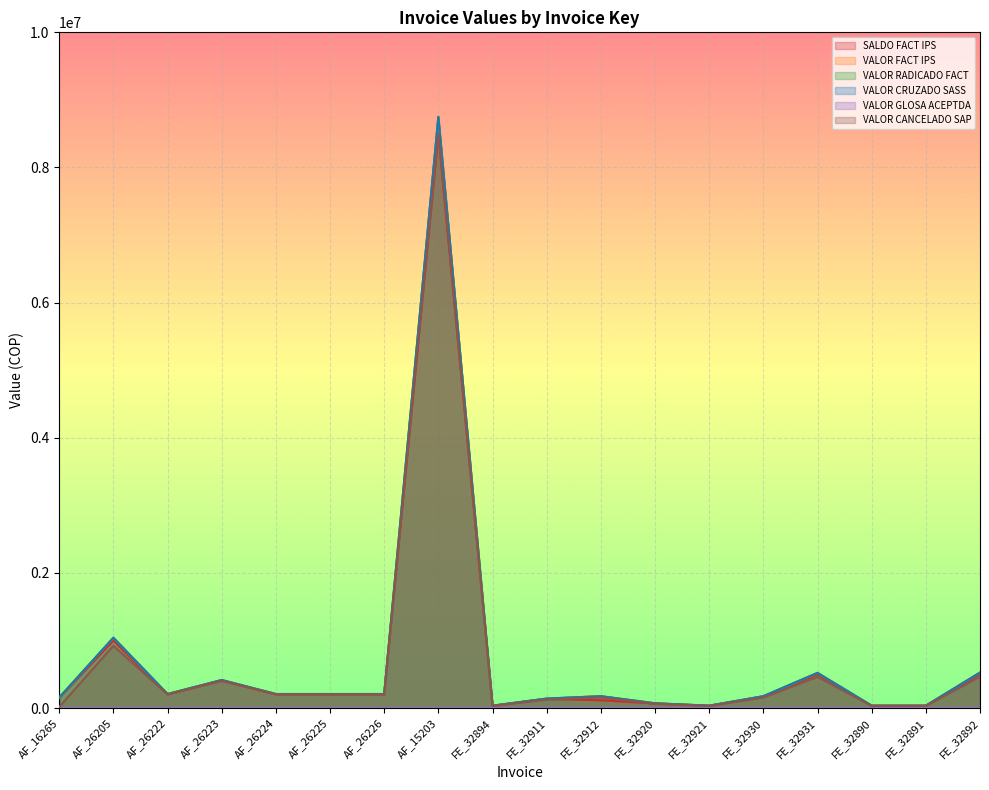

How many lines are shown in the chart?

6